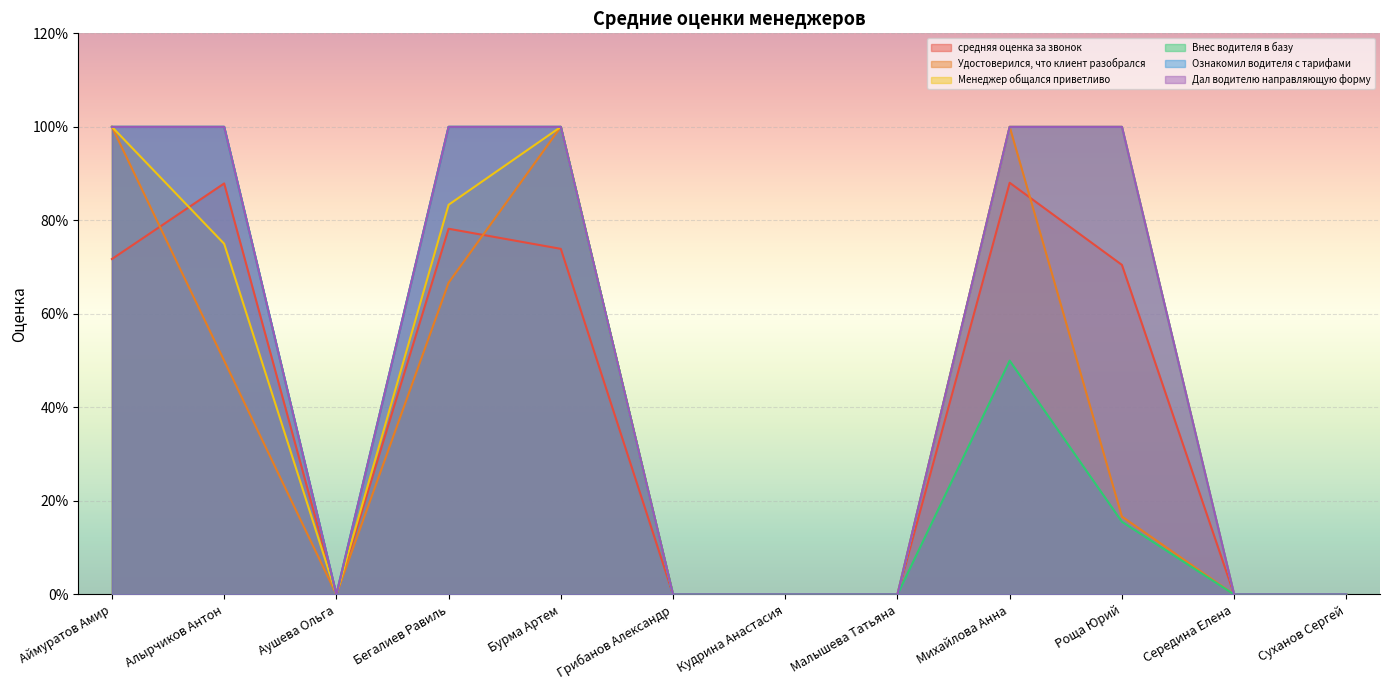

Reading left to right, what are all the values shown in this chart?

средняя оценка за звонок: Аймуратов Амир=0.7	Алырчиков Антон=0.9	Аушева Ольга=0.0	Бегалиев Равиль=0.8	Бурма Артем=0.7	Грибанов Александр=0.0	Кудрина Анастасия=0.0	Малышева Татьяна=0.0	Михайлова Анна=0.9	Роща Юрий=0.7	Середина Елена=0.0	Суханов Сергей=0.0
Удостоверился, что клиент разобрался: Аймуратов Амир=1.0	Алырчиков Антон=0.5	Аушева Ольга=0.0	Бегалиев Равиль=0.7	Бурма Артем=1.0	Грибанов Александр=0.0	Кудрина Анастасия=0.0	Малышева Татьяна=0.0	Михайлова Анна=1.0	Роща Юрий=0.2	Середина Елена=0.0	Суханов Сергей=0.0
Менеджер общался приветливо: Аймуратов Амир=1.0	Алырчиков Антон=0.8	Аушева Ольга=0.0	Бегалиев Равиль=0.8	Бурма Артем=1.0	Грибанов Александр=0.0	Кудрина Анастасия=0.0	Малышева Татьяна=0.0	Михайлова Анна=1.0	Роща Юрий=1.0	Середина Елена=0.0	Суханов Сергей=0.0
Внес водителя в базу: Аймуратов Амир=1.0	Алырчиков Антон=1.0	Аушева Ольга=0.0	Бегалиев Равиль=1.0	Бурма Артем=1.0	Грибанов Александр=0.0	Кудрина Анастасия=0.0	Малышева Татьяна=0.0	Михайлова Анна=0.5	Роща Юрий=0.2	Середина Елена=0.0	Суханов Сергей=0.0
Ознакомил водителя с тарифами: Аймуратов Амир=1.0	Алырчиков Антон=1.0	Аушева Ольга=0.0	Бегалиев Равиль=1.0	Бурма Артем=1.0	Грибанов Александр=0.0	Кудрина Анастасия=0.0	Малышева Татьяна=0.0	Михайлова Анна=1.0	Роща Юрий=1.0	Середина Елена=0.0	Суханов Сергей=0.0
Дал водителю направляющую форму: Аймуратов Амир=1.0	Алырчиков Антон=1.0	Аушева Ольга=0.0	Бегалиев Равиль=1.0	Бурма Артем=1.0	Грибанов Александр=0.0	Кудрина Анастасия=0.0	Малышева Татьяна=0.0	Михайлова Анна=1.0	Роща Юрий=1.0	Середина Елена=0.0	Суханов Сергей=0.0